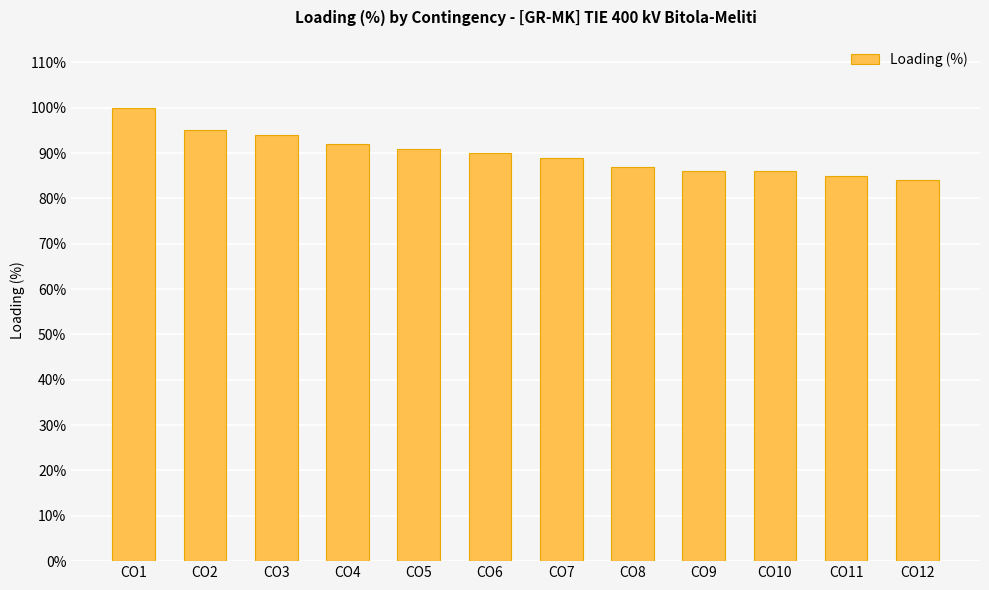

What is the greatest value displayed?

100